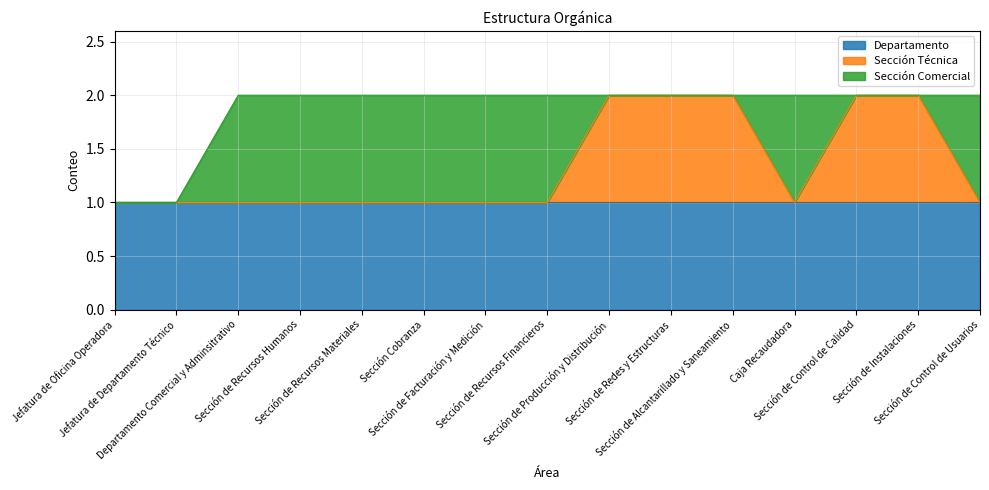

What is the average value of the Sección Comercial series?

1